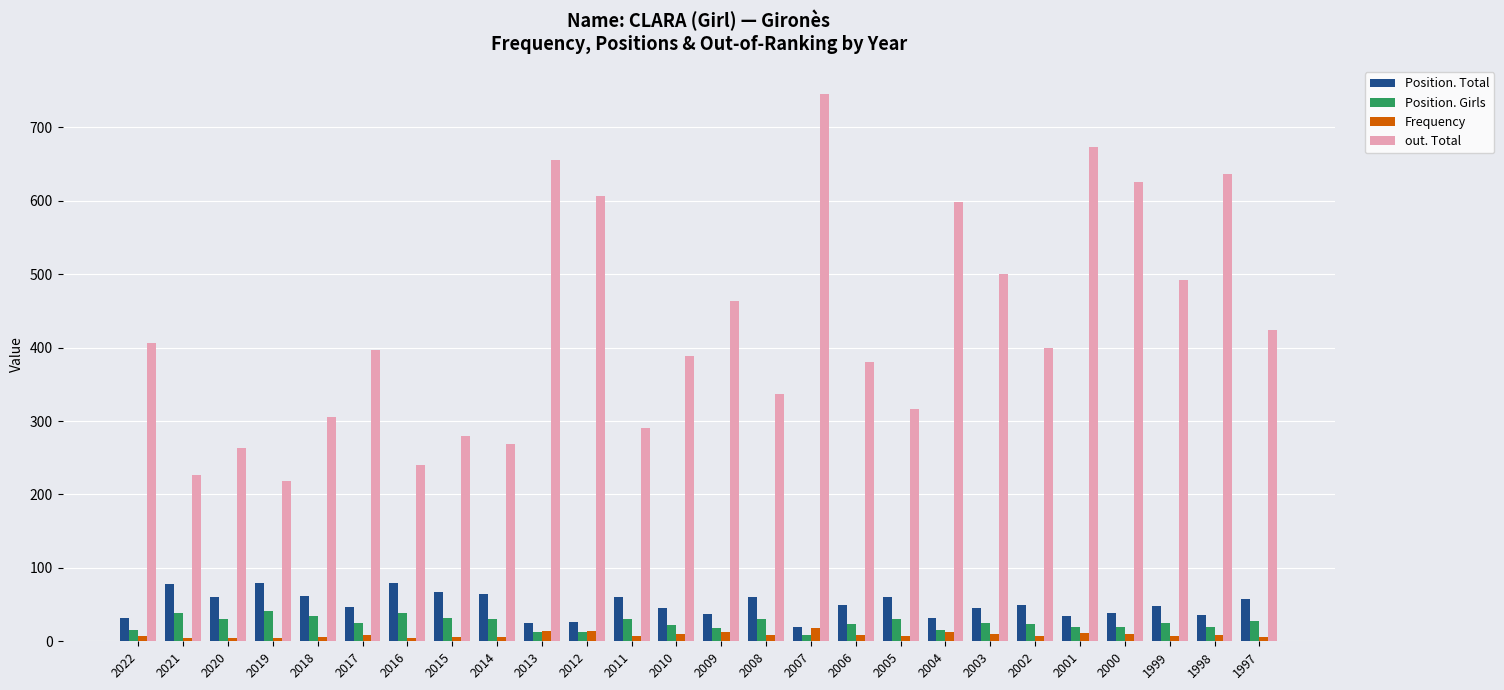

What is the difference between the highest and lowest values at 2014?

263